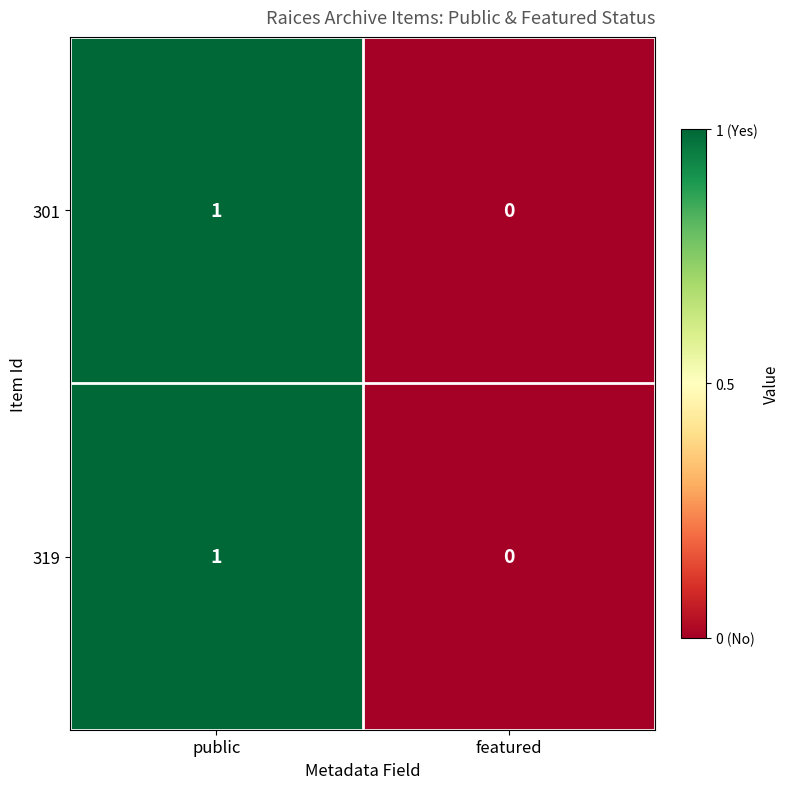

Where is 319 nearest to the value 0?

featured